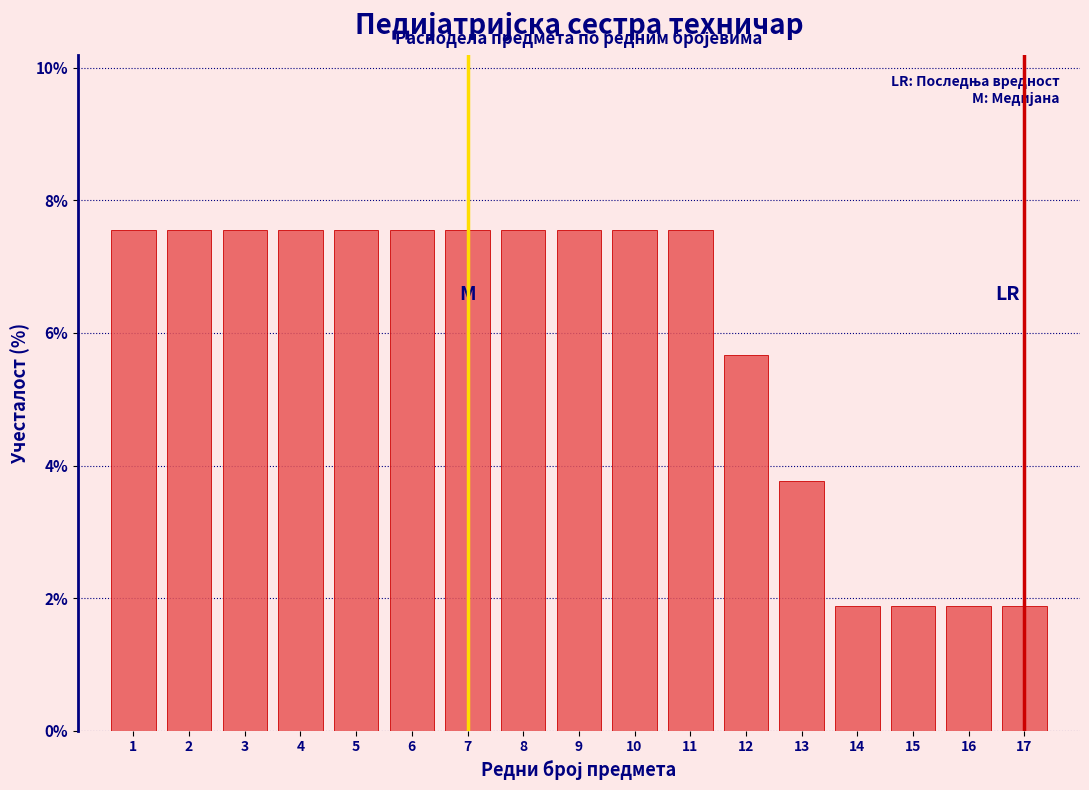

Reading left to right, list every bar in this chart as the range it spans on the x-axis followed by its height. The values are not printed on the chart, so give them approximately, as read against the axis.

0.5 to 1.5: 7.6
1.5 to 2.5: 7.6
2.5 to 3.5: 7.6
3.5 to 4.5: 7.6
4.5 to 5.5: 7.6
5.5 to 6.5: 7.6
6.5 to 7.5: 7.6
7.5 to 8.5: 7.6
8.5 to 9.5: 7.6
9.5 to 10.5: 7.6
10.5 to 11.5: 7.6
11.5 to 12.5: 5.6
12.5 to 13.5: 3.8
13.5 to 14.5: 1.8
14.5 to 15.5: 1.8
15.5 to 16.5: 1.8
16.5 to 17.5: 1.8